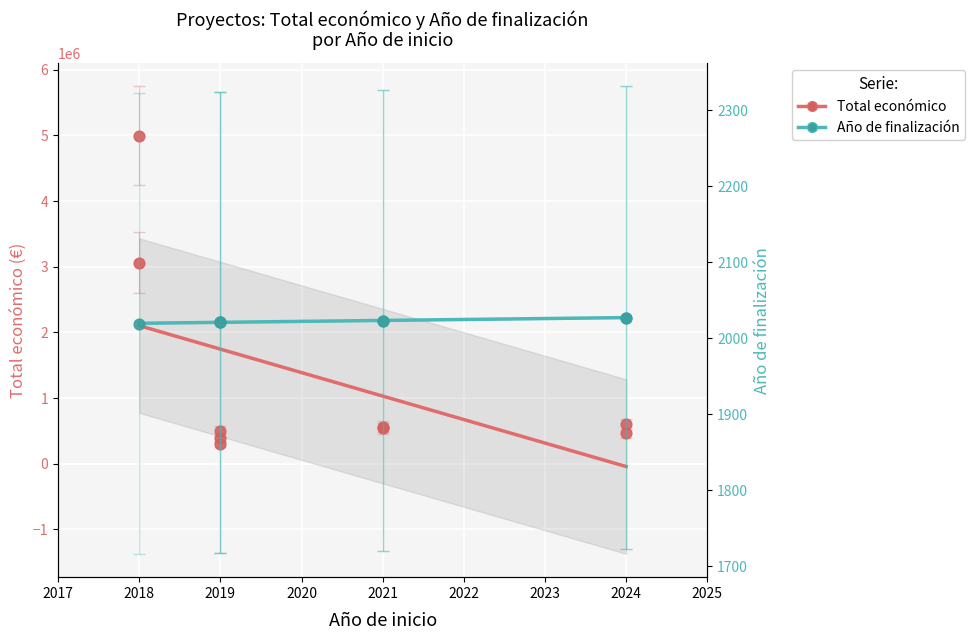

Which series reaches the minimum Y coordinate?

Total económico